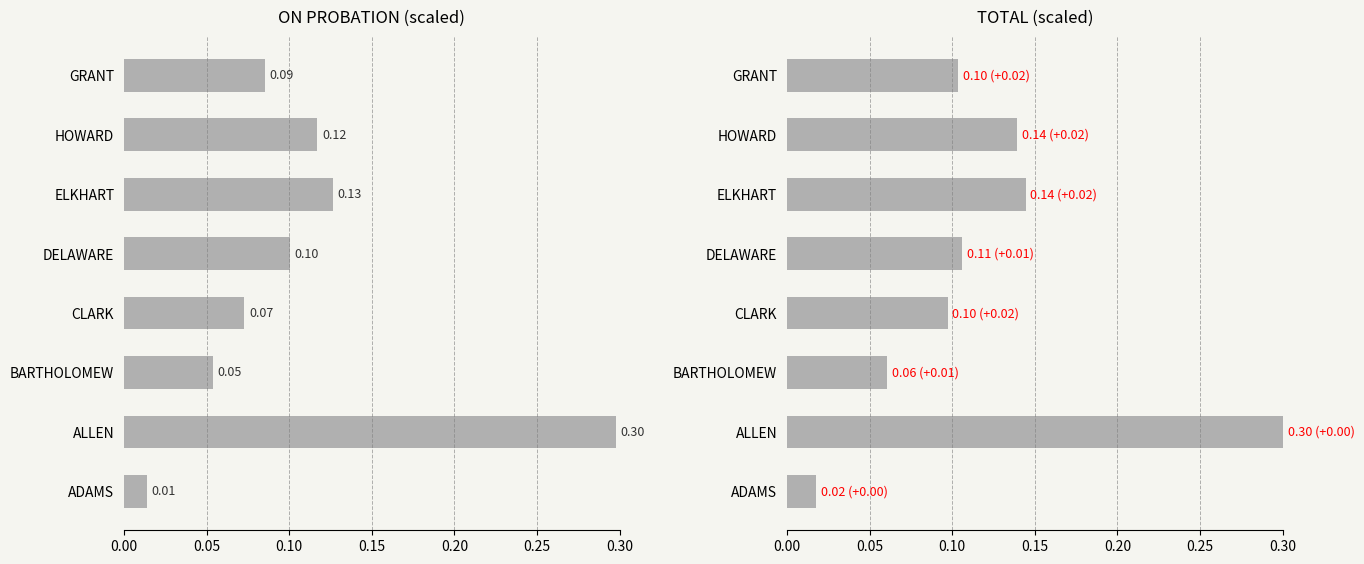

Rank the series at ADAMS from highest to lowest value.

TOTAL, ON PROBATION